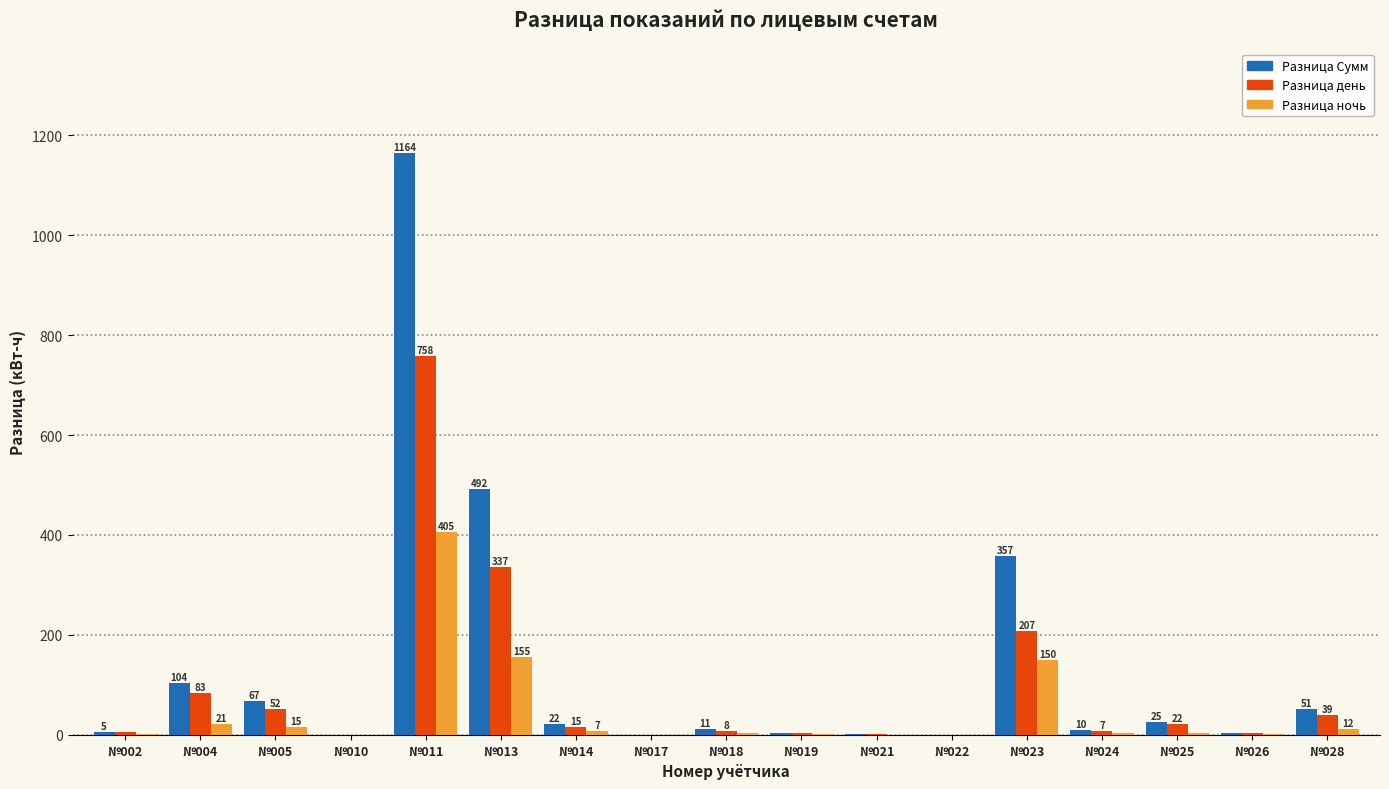

How many groups of bars are there?

17